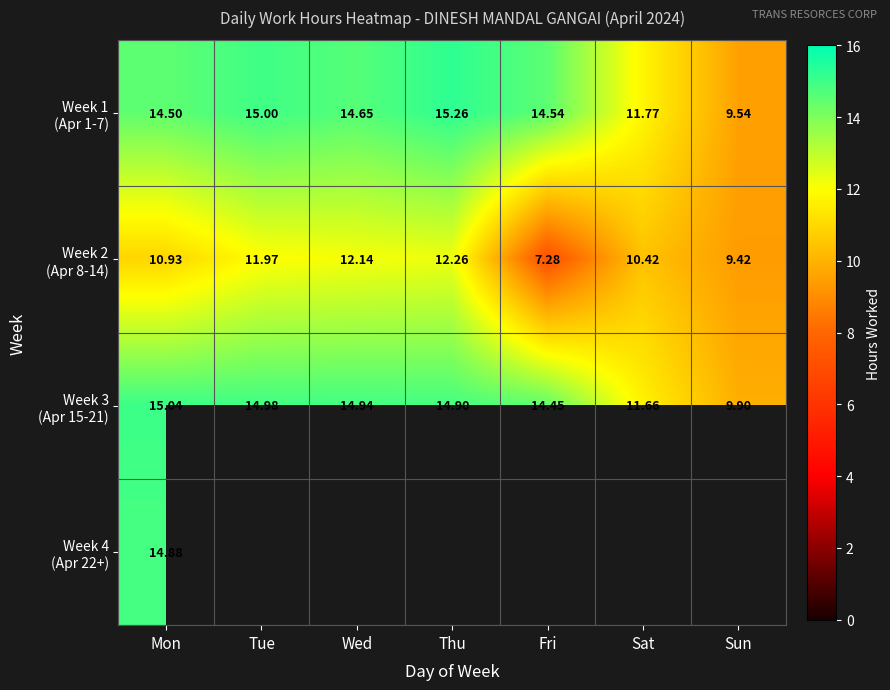

What value does the Week 3 (Apr 15-21) series have at Sat?

11.7